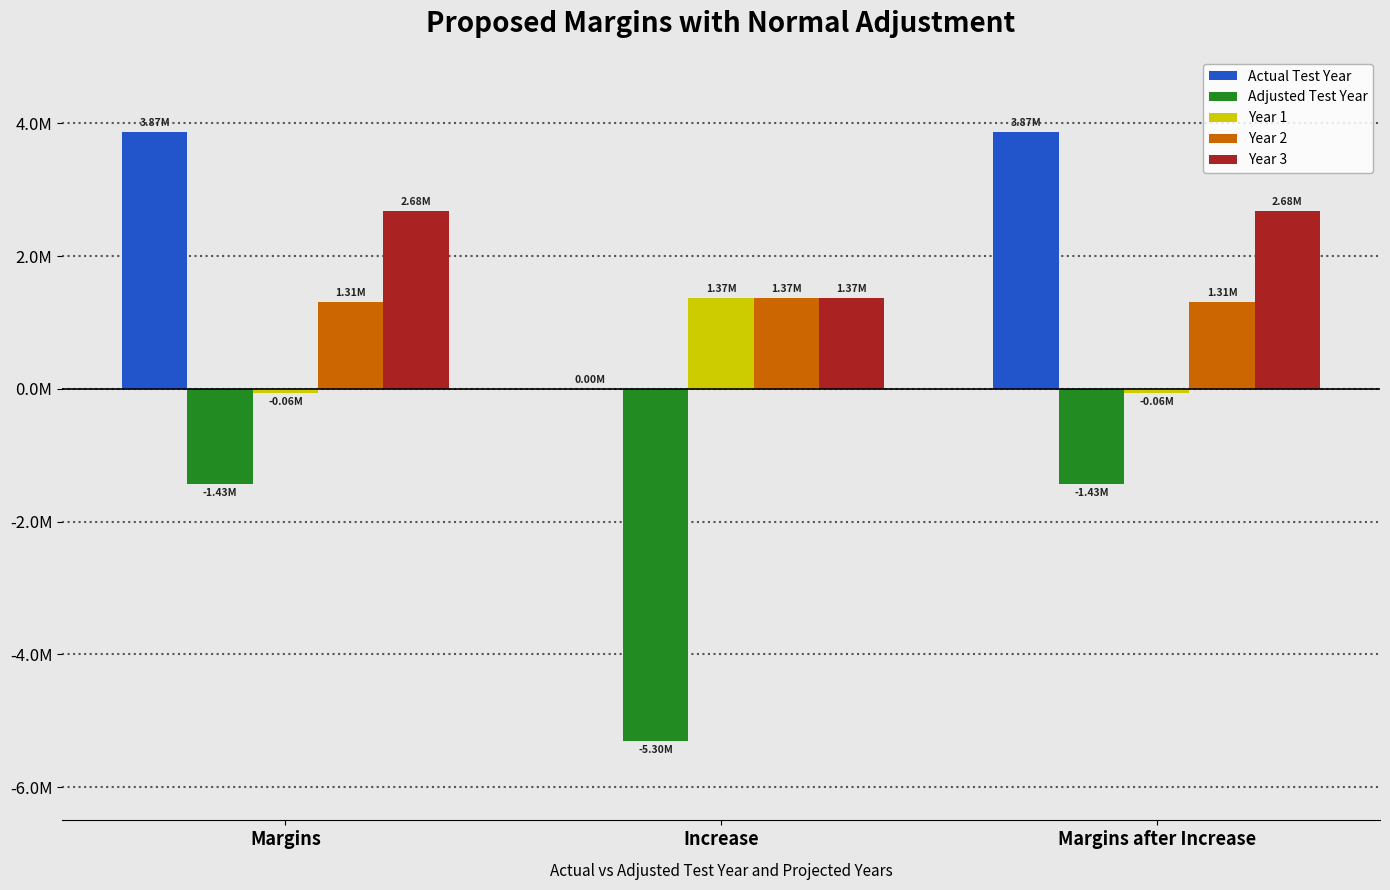

Are the bars horizontal?

No